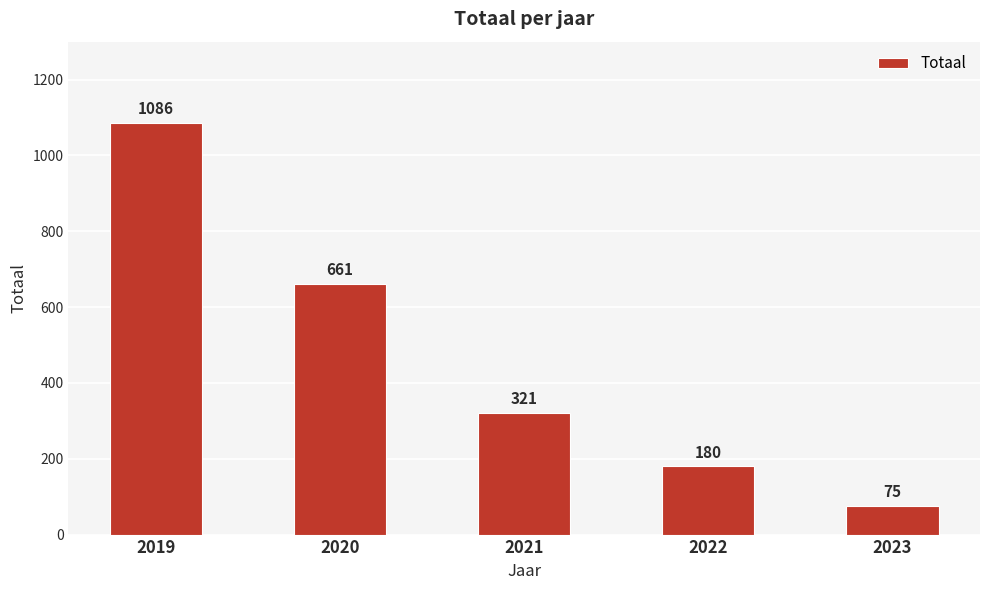

What is the difference between the maximum and second lowest values?

906